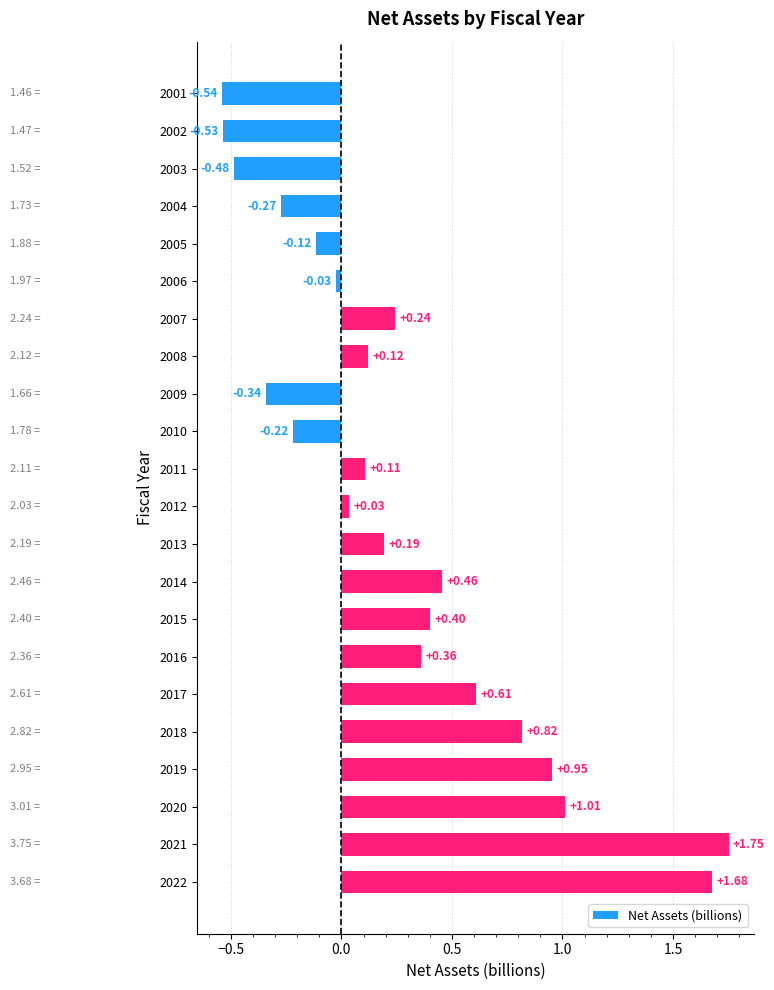

How many positive values are there?

14